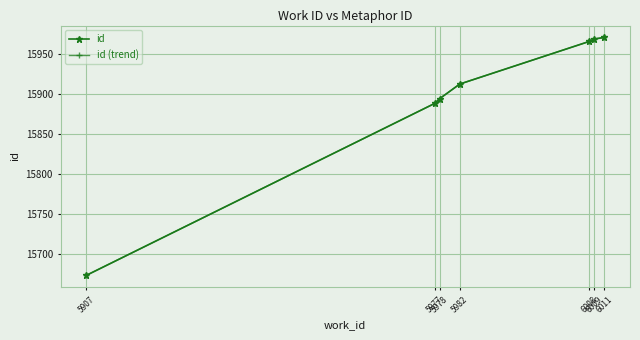

True or false: id has more than 1 interior local peaks.

False